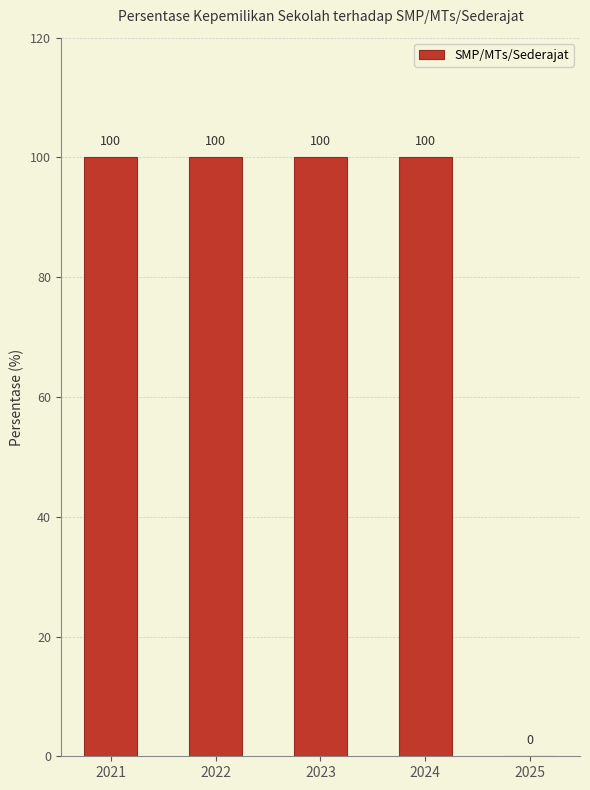

What is the greatest value displayed?

100